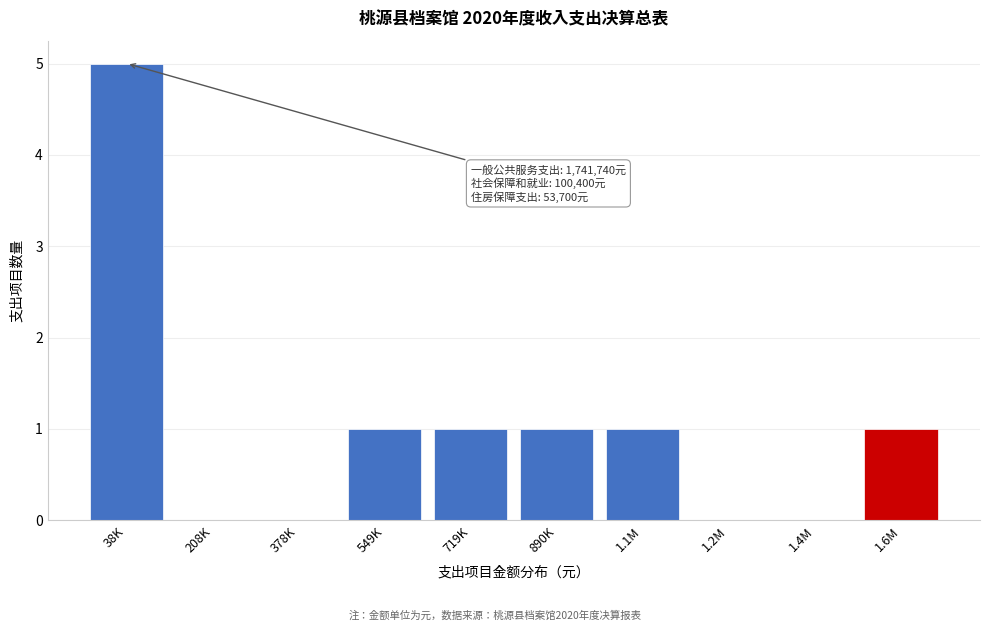

Reading right to left, list all the values displayed in this chart.

1.6M=1	1.4M=0	1.2M=0	1.1M=1	890K=1	719K=1	549K=1	378K=0	208K=0	38K=5